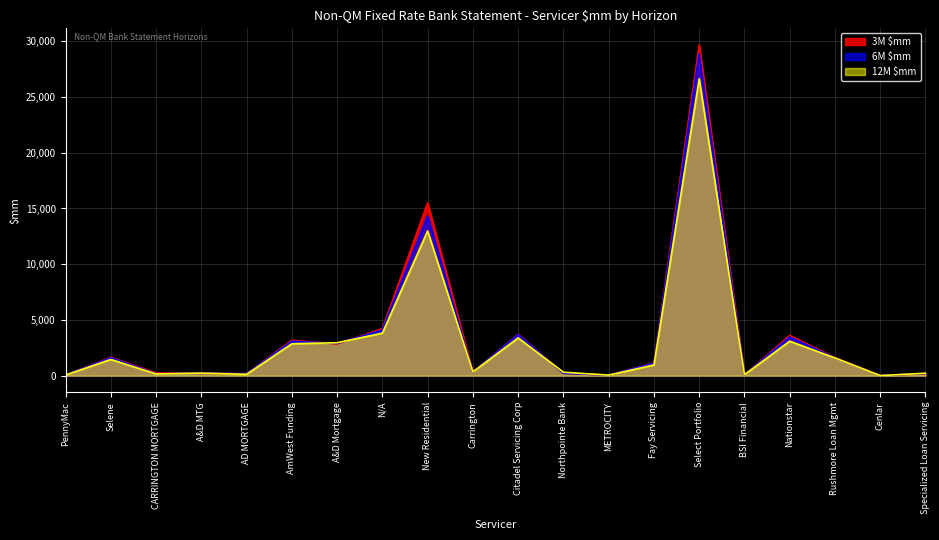

Is the value of 3M $mm at METROCITY greater than the value of 12M $mm at BSI Financial?

No